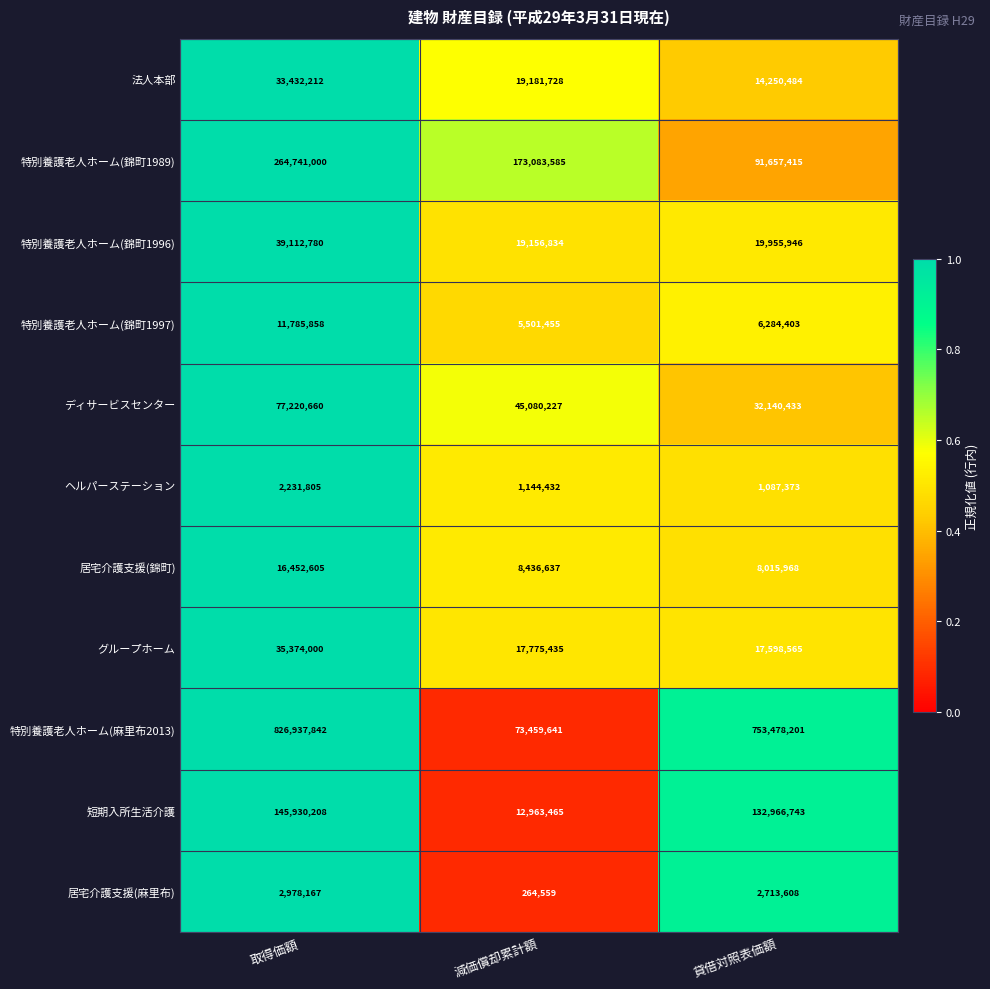

Which series has the largest range (max minus min)?

特別養護老人ホーム(麻里布2013)